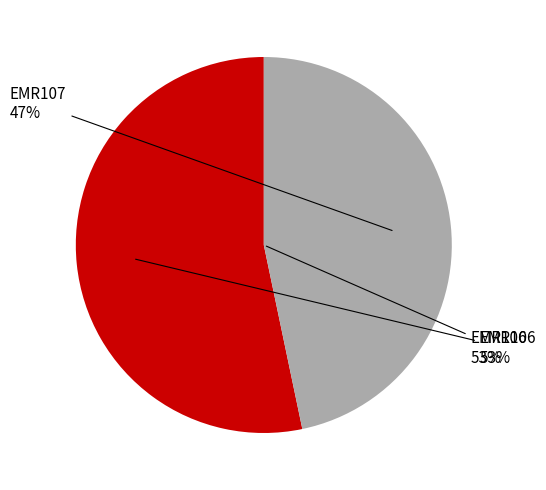

Between EMR106 and EMR107, which is larger?

EMR106